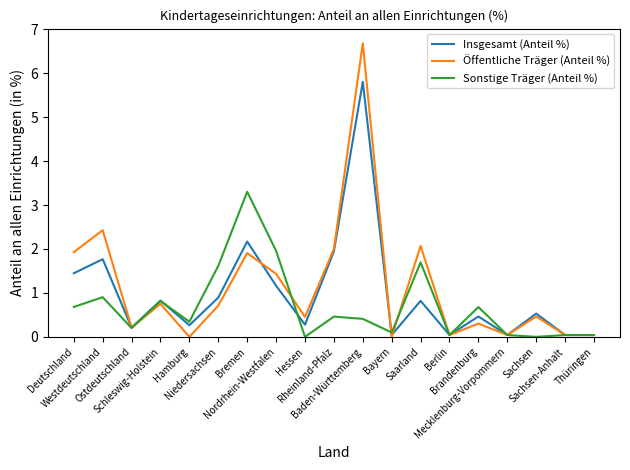

Is it true that Öffentliche Träger (Anteil %) equals 0.6 at Nordrhein-Westfalen?

False